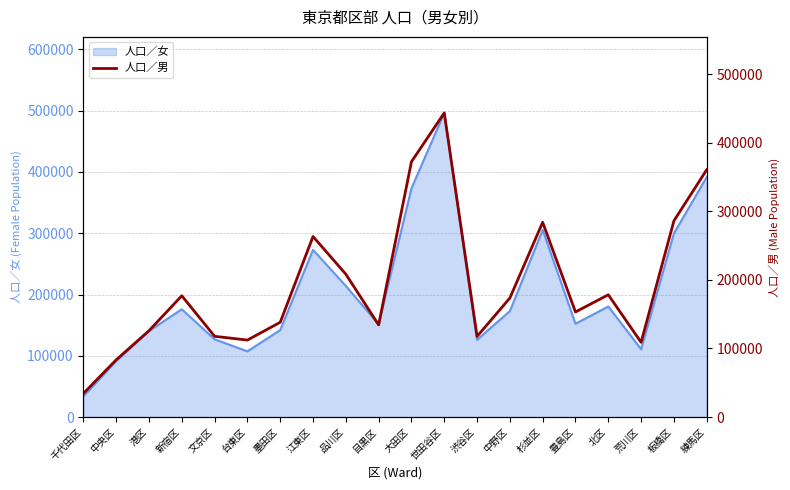

List the labels in order of value, smallest first.

千代田区, 中央区, 荒川区, 台東区, 渋谷区, 文京区, 港区, 目黒区, 墨田区, 豊島区, 中野区, 新宿区, 北区, 品川区, 江東区, 杉並区, 板橋区, 練馬区, 大田区, 世田谷区